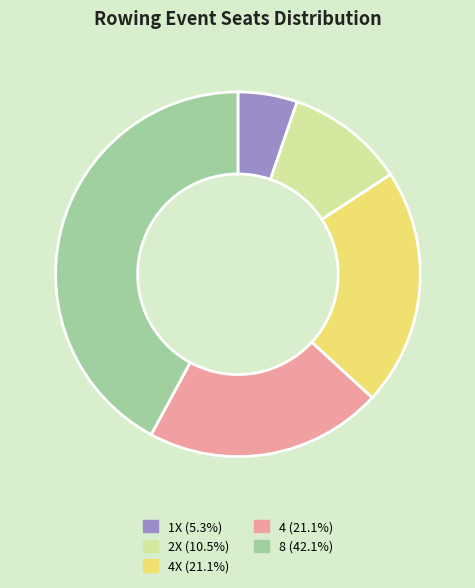

Is 8 (42.1%) the majority of the pie?

No